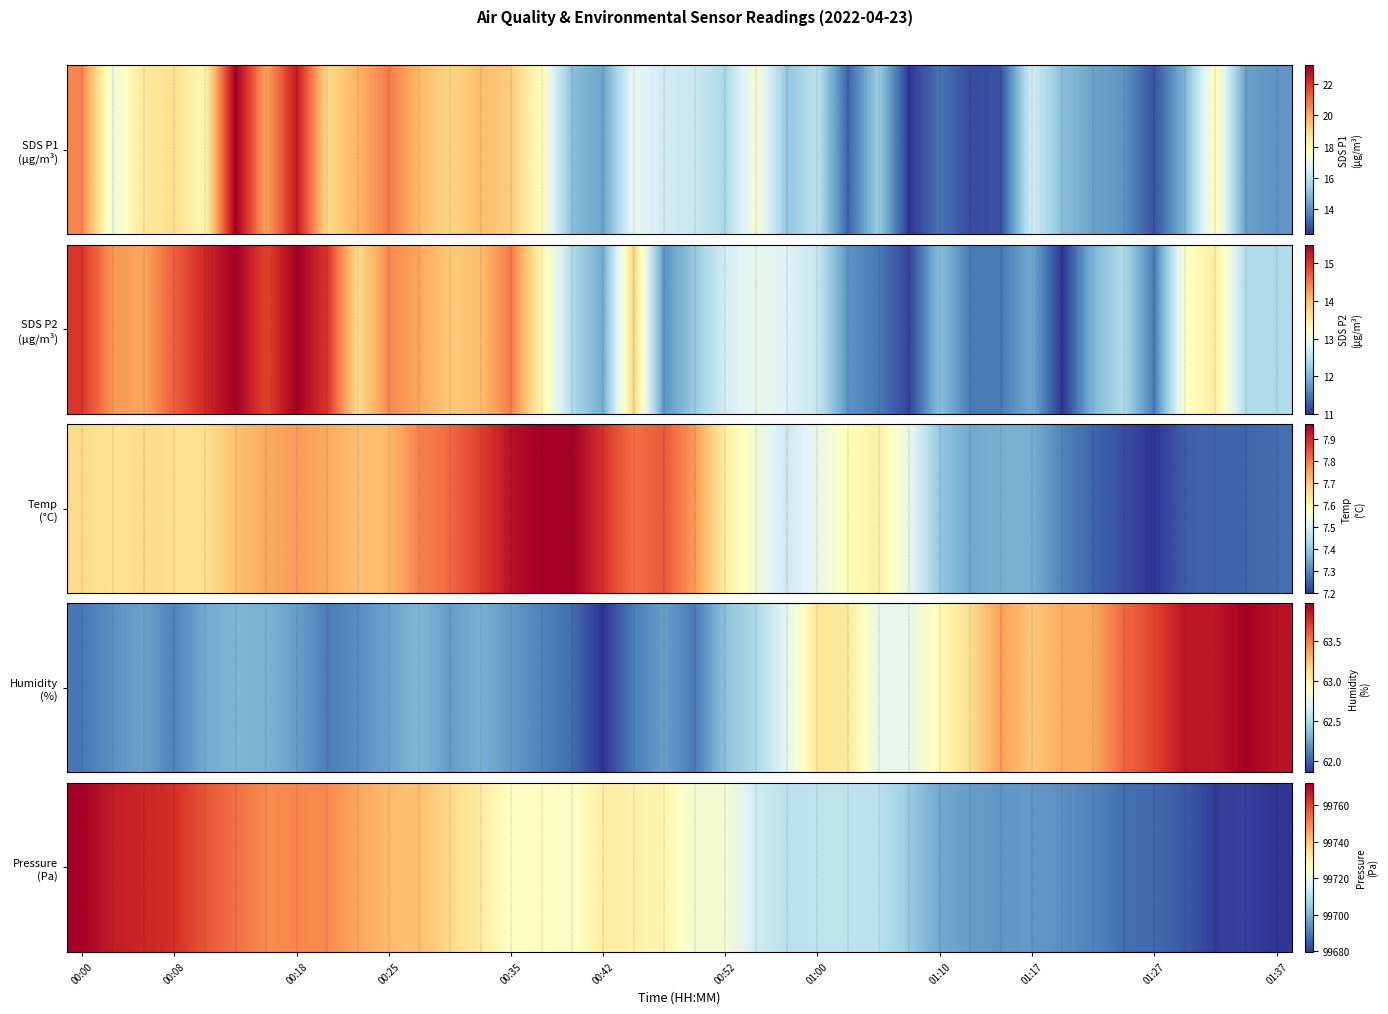

True or false: the data shows 99681.2 at 37.

True